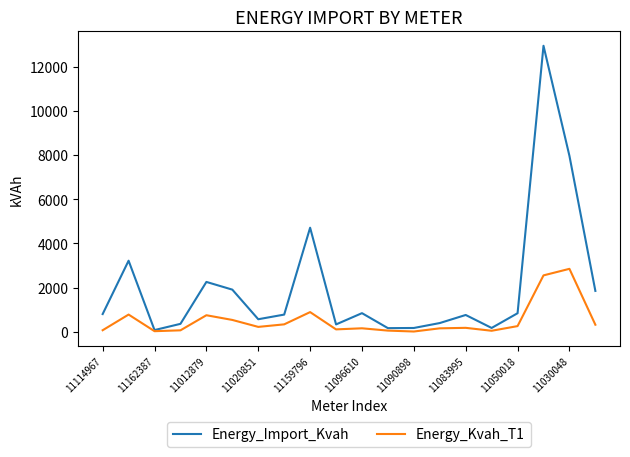

Which series has the widest spread of values?

Energy_Import_Kvah